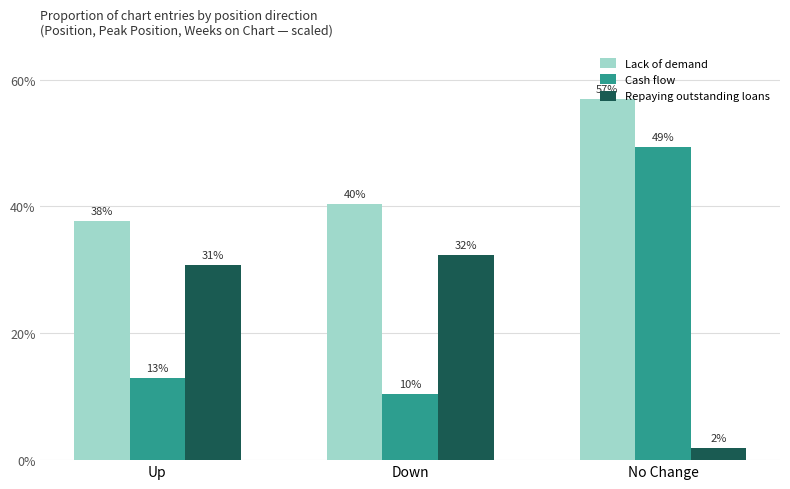

Does the chart contain any negative values?

No